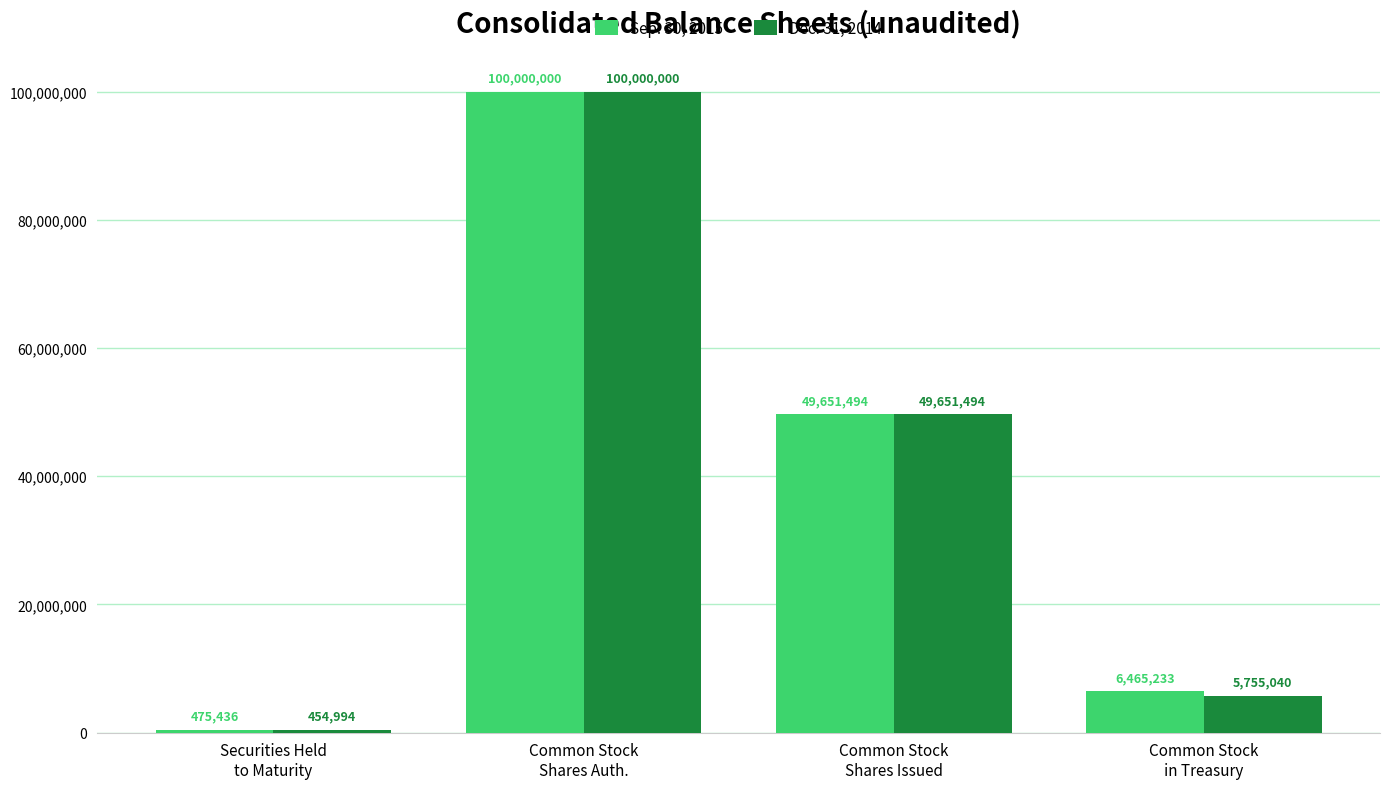

The Dec. 31, 2014 series shows 84064647 at Common Stock
Shares Issued. True or false?

False